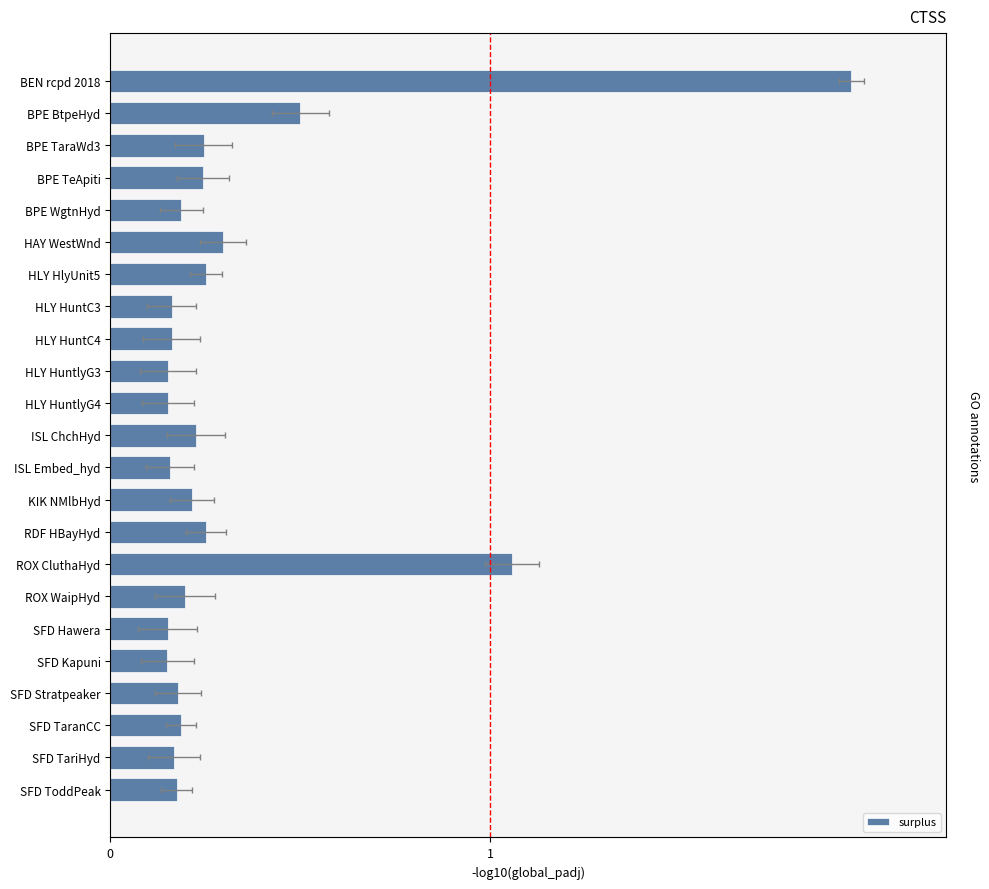

What is the value of the 7th bar from the left?

0.3